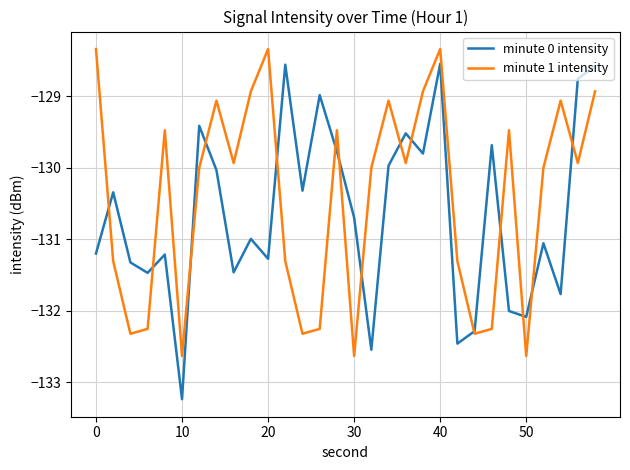

List the series in order of their overall mean, lowest first.

minute 0 intensity, minute 1 intensity